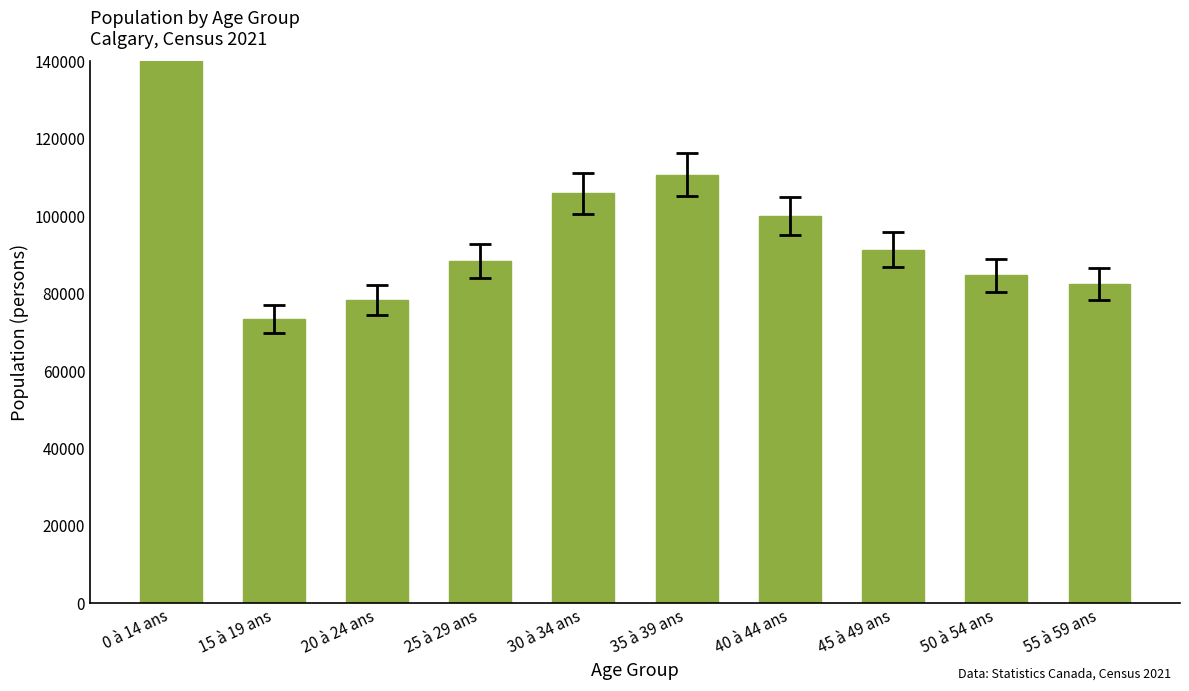

Rank the categories by value from lowest to highest.

15 à 19 ans, 20 à 24 ans, 55 à 59 ans, 50 à 54 ans, 25 à 29 ans, 45 à 49 ans, 40 à 44 ans, 30 à 34 ans, 35 à 39 ans, 0 à 14 ans